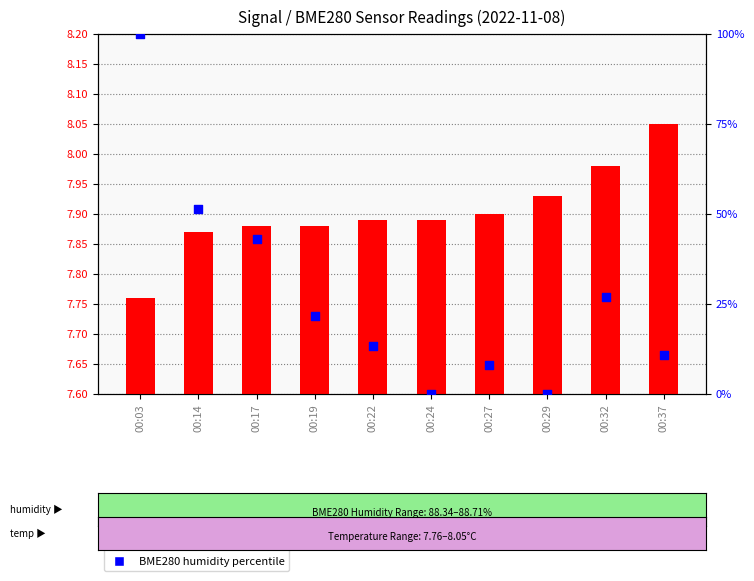

Which series has the largest total across all categories?

BME280 humidity %ile